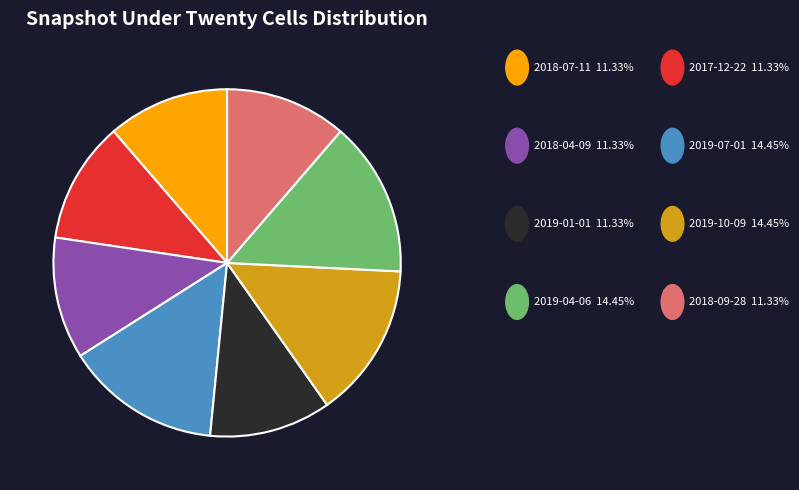

Is there a majority slice in this chart?

No